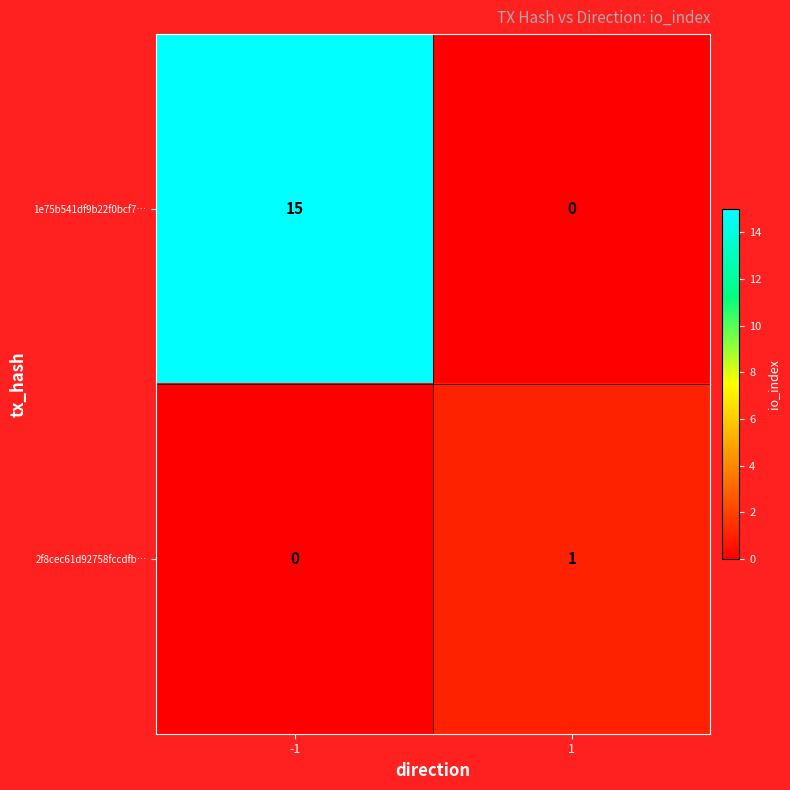

What is the difference between the maximum and minimum values in the 1e75b541df9b22f0bcf7… series?

15